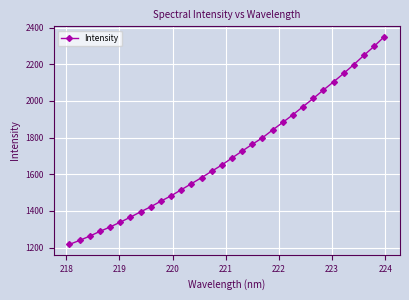

What is the value of the 30th point from the left?

2248.9